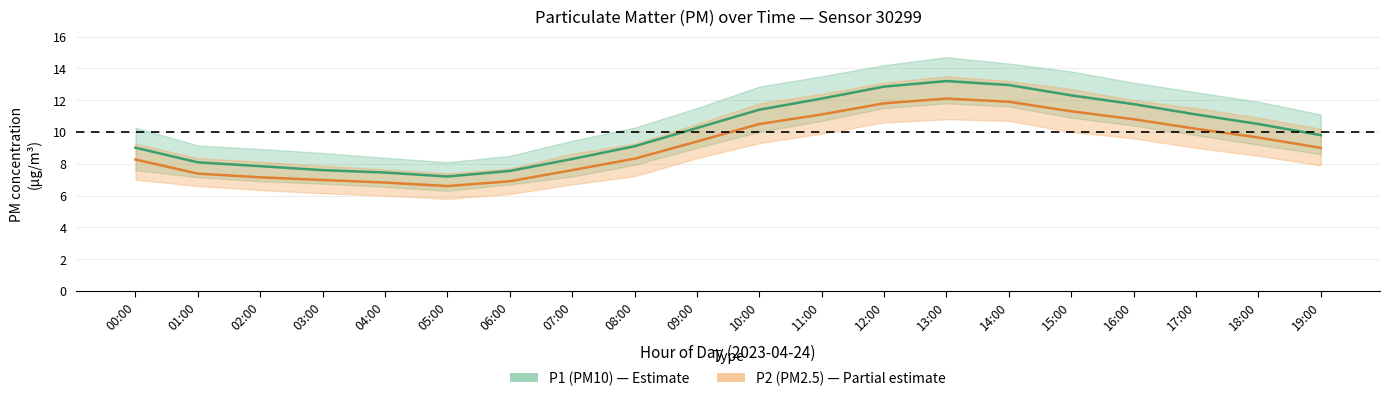

How many values in the P1_upper series are below 11?

9